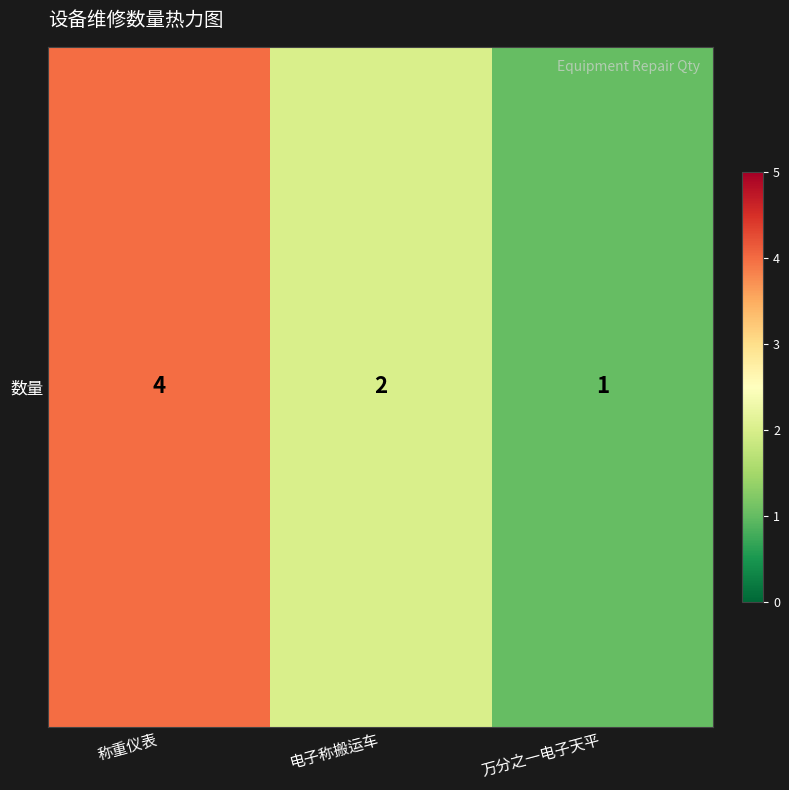

At which category does the chart reach its minimum across all series?

万分之一电子天平